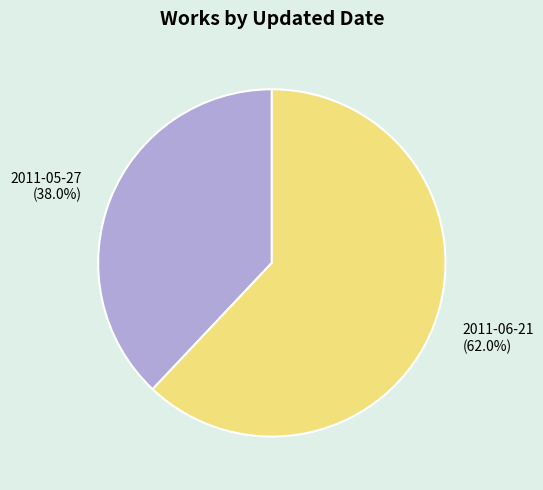

Which slice is the largest?

2011-06-21